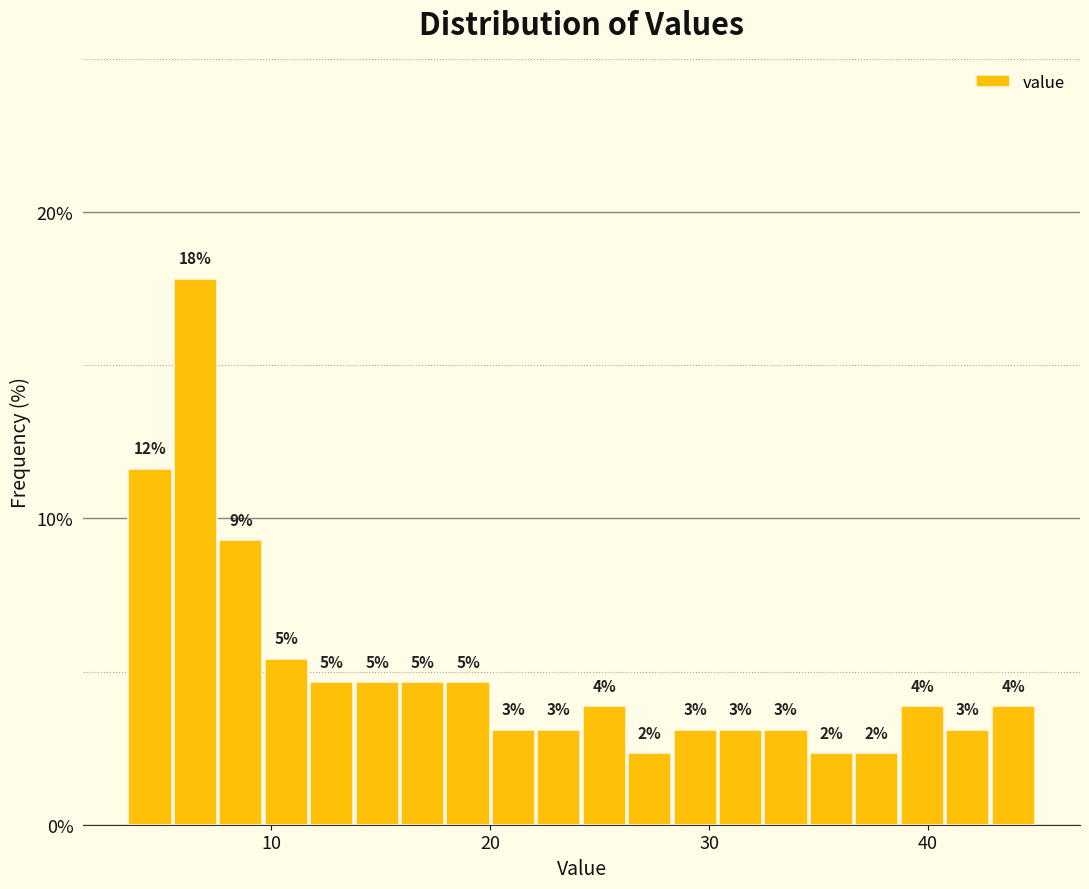

Around what value on the x-axis is the tallest bar? Give the approximate position of its centre, as read against the axis.

7